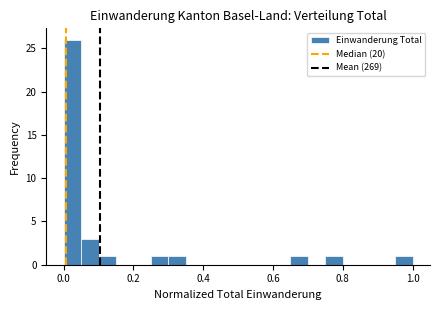

Around what value on the x-axis is the tallest bar? Give the approximate position of its centre, as read against the axis.

0.02